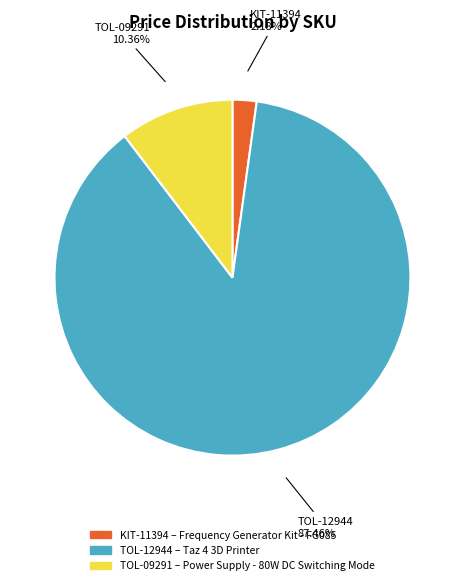

To the nearest percent, what portion does TOL-09291 represent?

10%